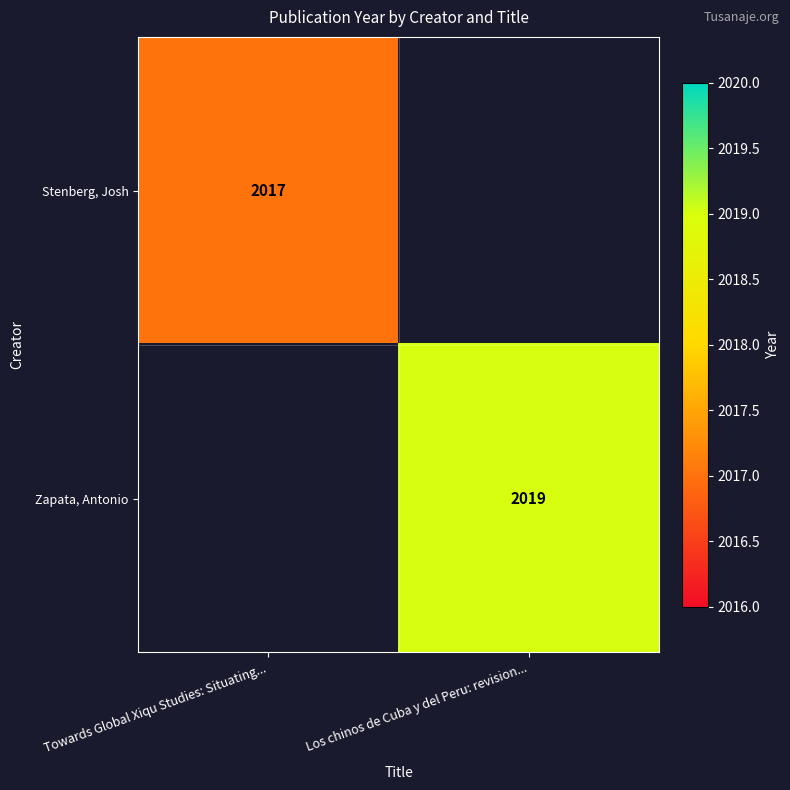

The value of Zapata, Antonio at Los chinos de Cuba y del Peru: revision... is 3452. True or false?

False